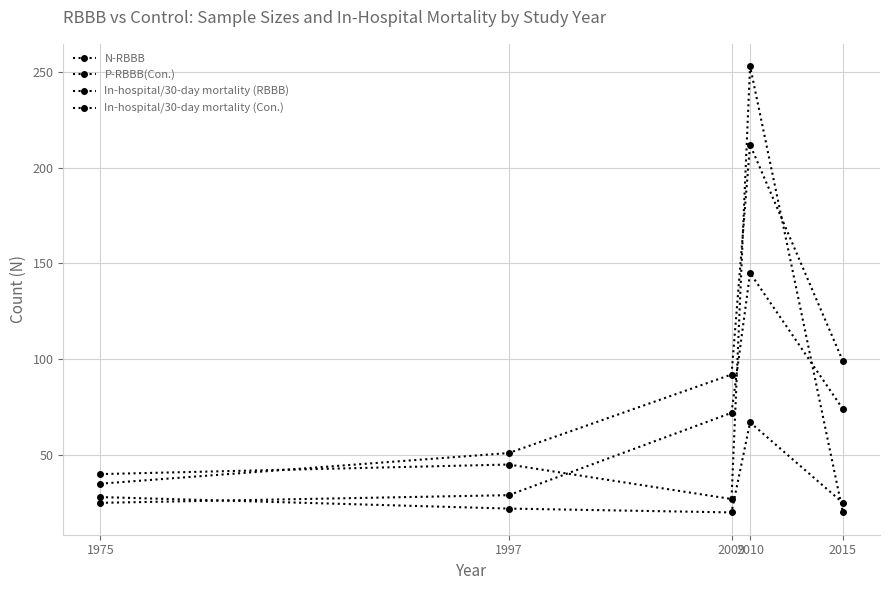

How many values in the N-RBBB series are below 92?

2